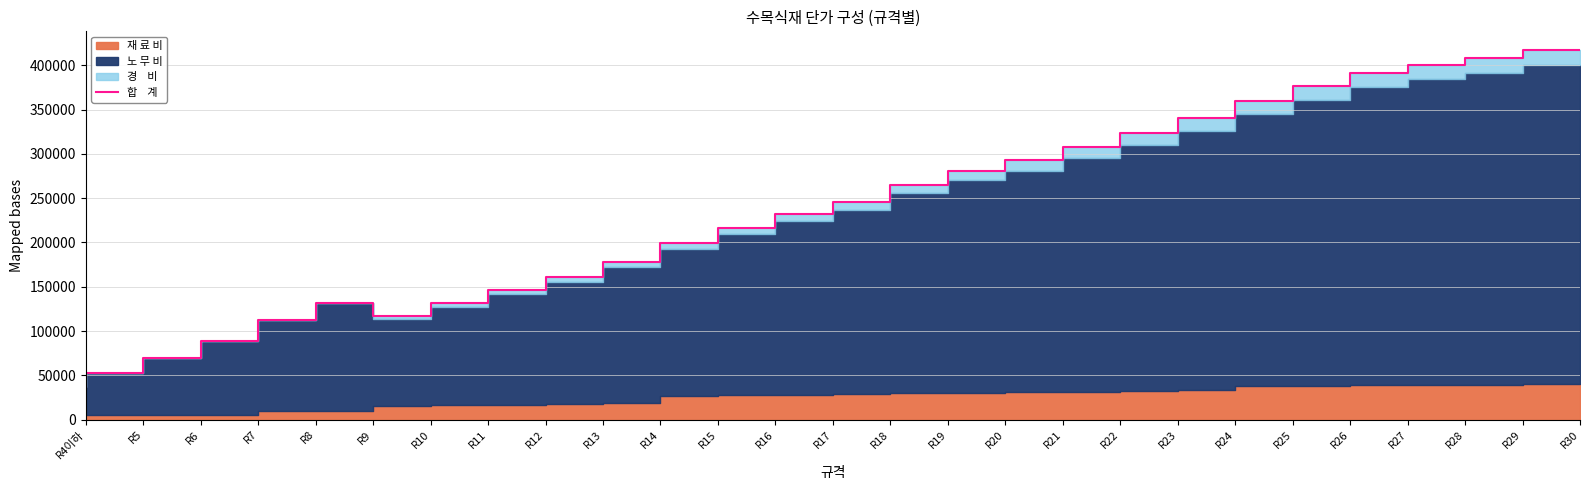

What is the sum of all values?

6283807